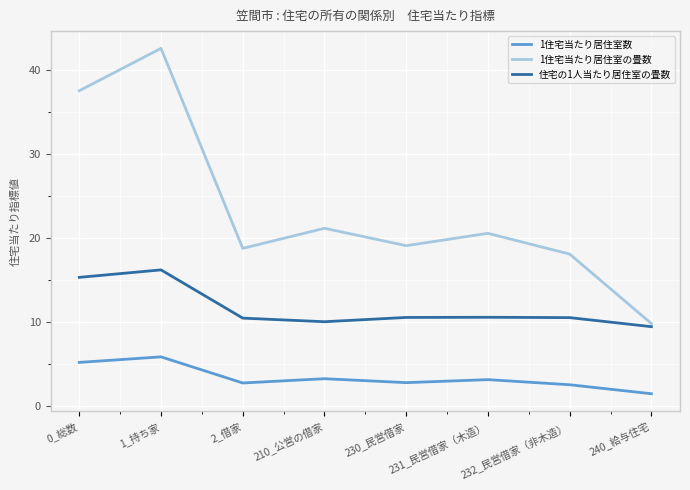

The 住宅の1人当たり居住室の畳数 series shows 17.8 at 232_民営借家（非木造）. True or false?

False